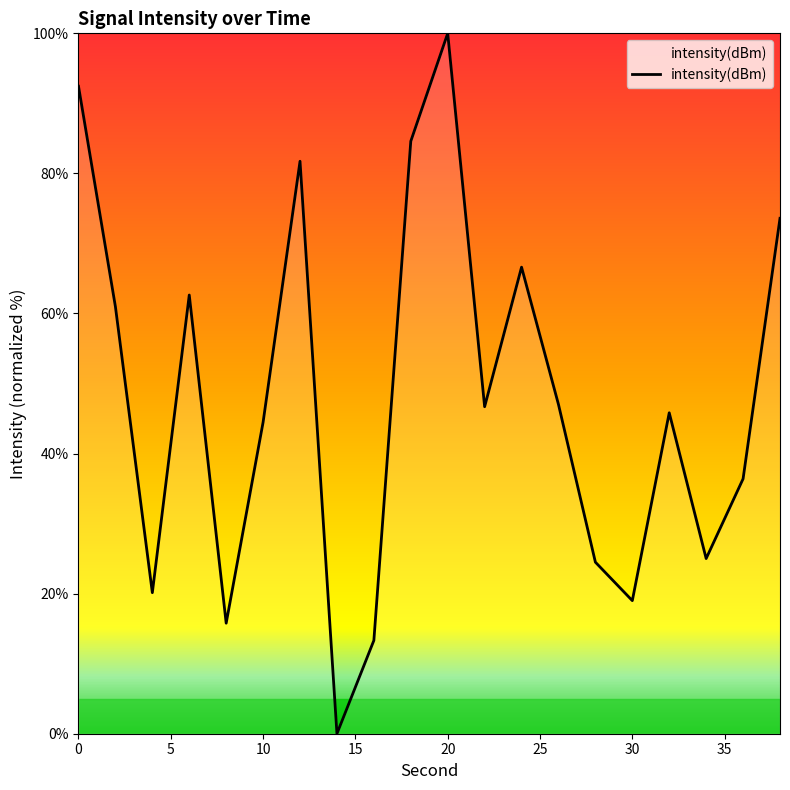

What is the difference between the maximum and minimum values?

100.0